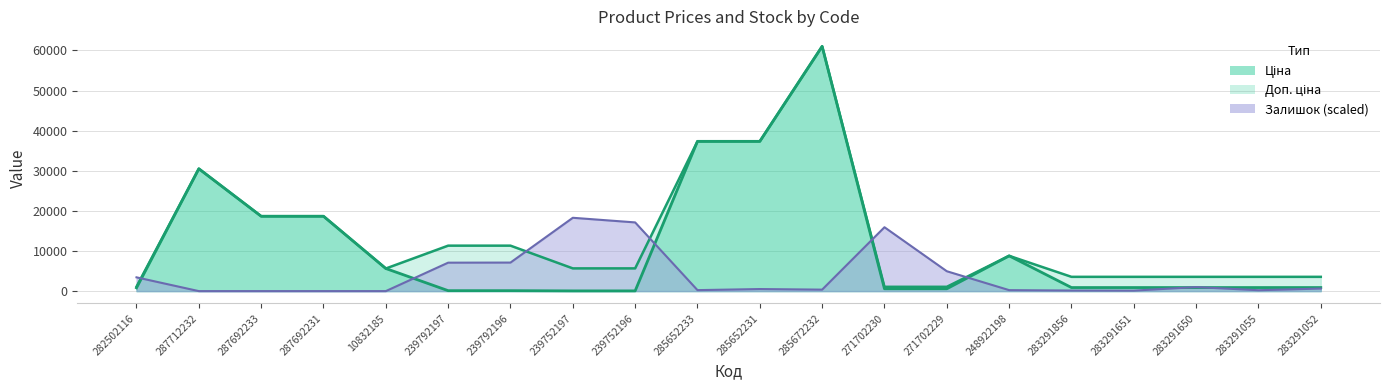

Reading left to right, extract all data points from this chart.

813.0	30512.3	18671.5	18671.5	5636.0	113.3	113.3	56.7	56.7	37343.0	37343.0	61024.7	586.0	586.0	8797.6	889.9	889.9	889.9	889.9	889.9